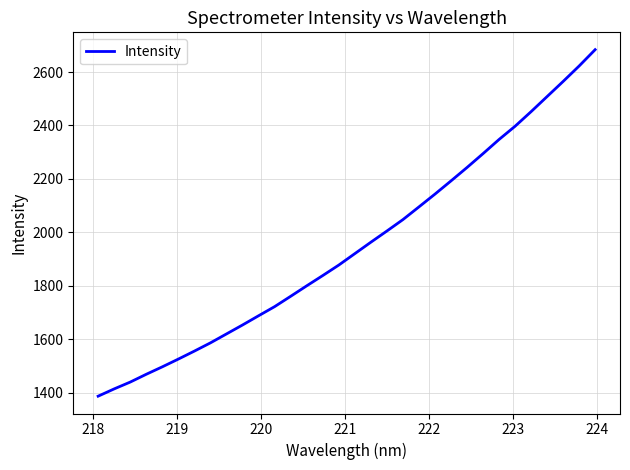

What is the greatest value displayed?

2683.6